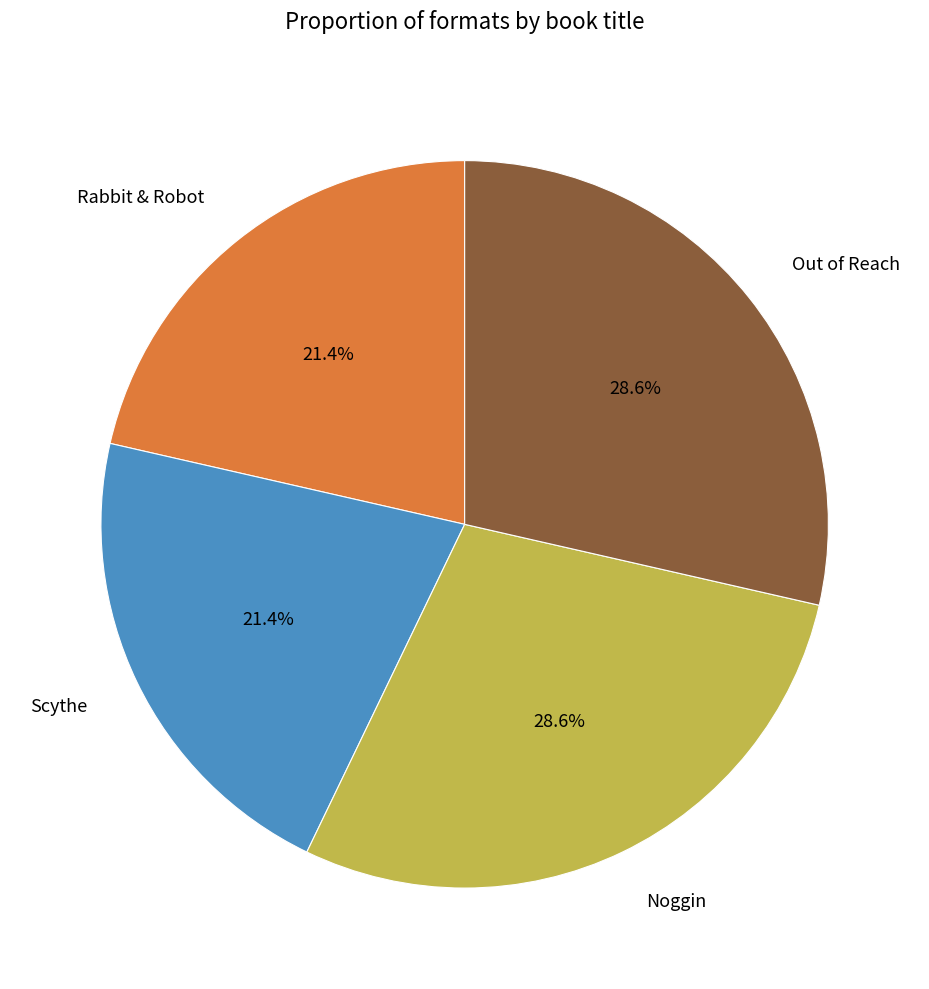

Count the number of slices in the pie.

4